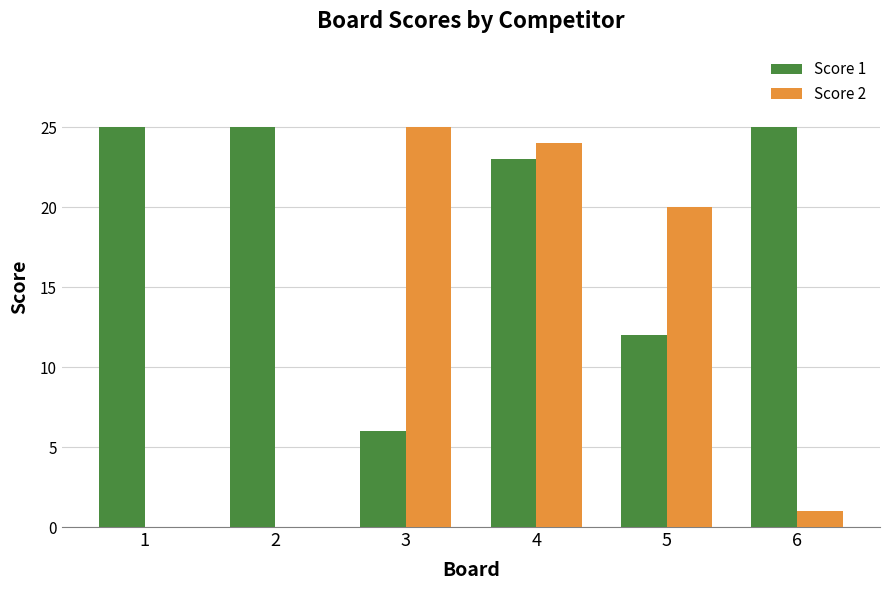

Reading left to right, transcribe all the data shown in this chart.

Score 1: 1=25	2=25	3=6	4=23	5=12	6=25
Score 2: 1=0	2=0	3=25	4=24	5=20	6=1